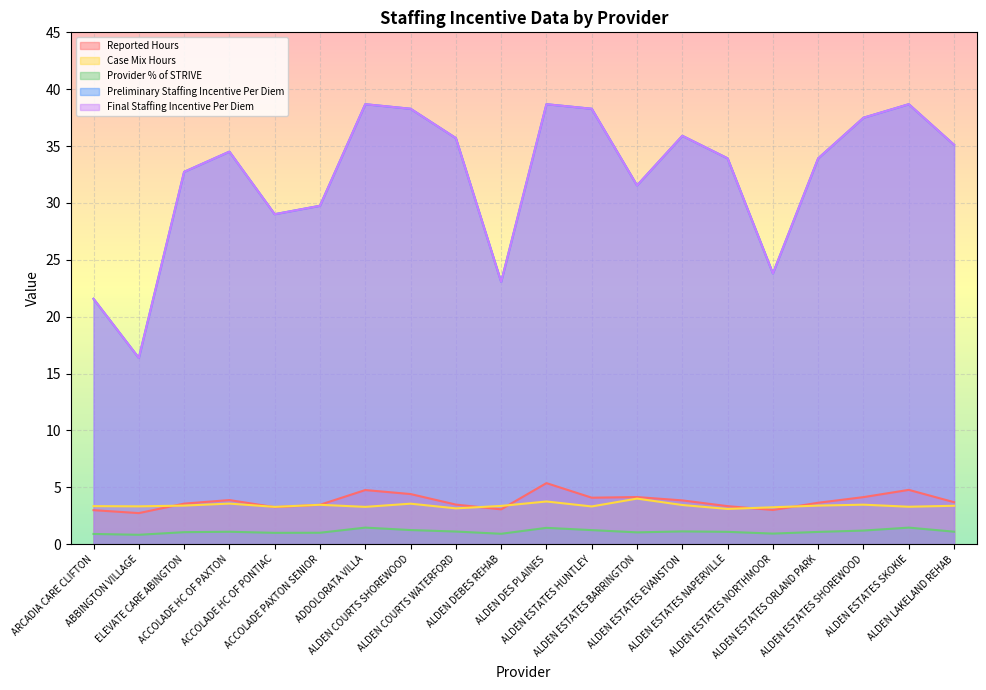

Is the value of Reported Hours at ALDEN DEBES REHAB greater than the value of Preliminary Staffing Incentive Per Diem at ALDEN ESTATES HUNTLEY?

No